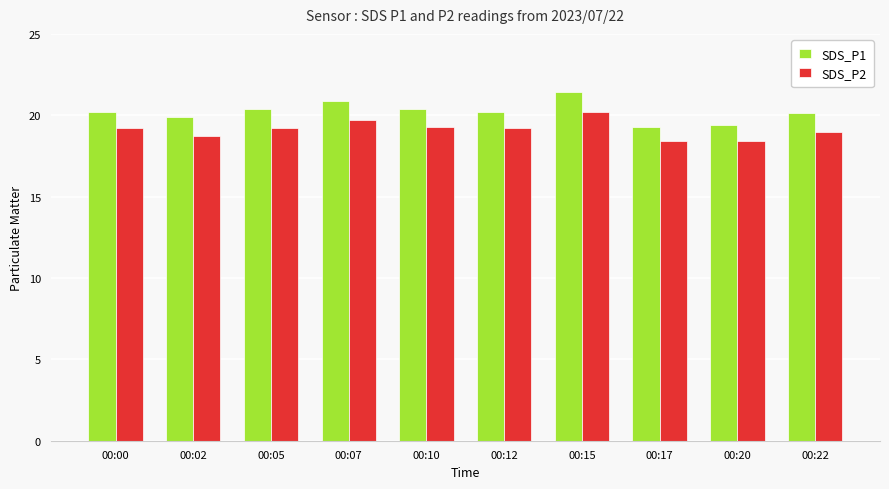

Rank the series at 00:07 from highest to lowest value.

SDS_P1, SDS_P2